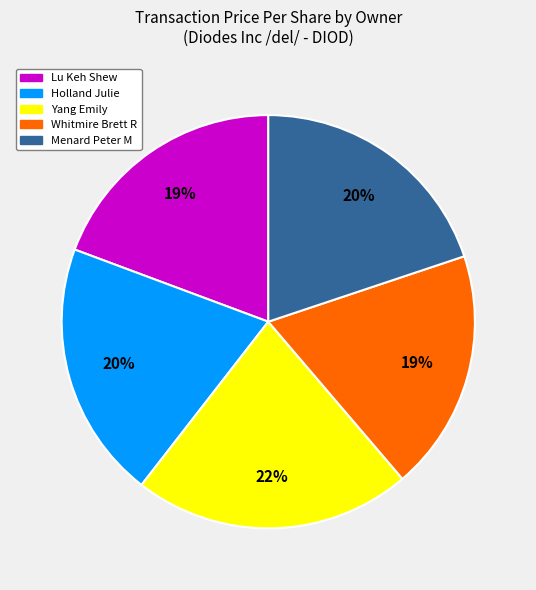

Does any single category account for the majority?

No